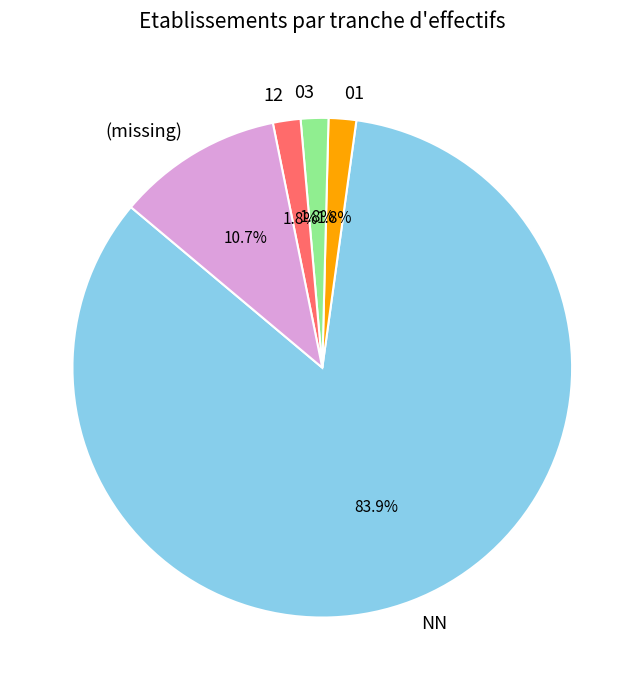

What percentage is the 03 slice, to the nearest percent?

2%